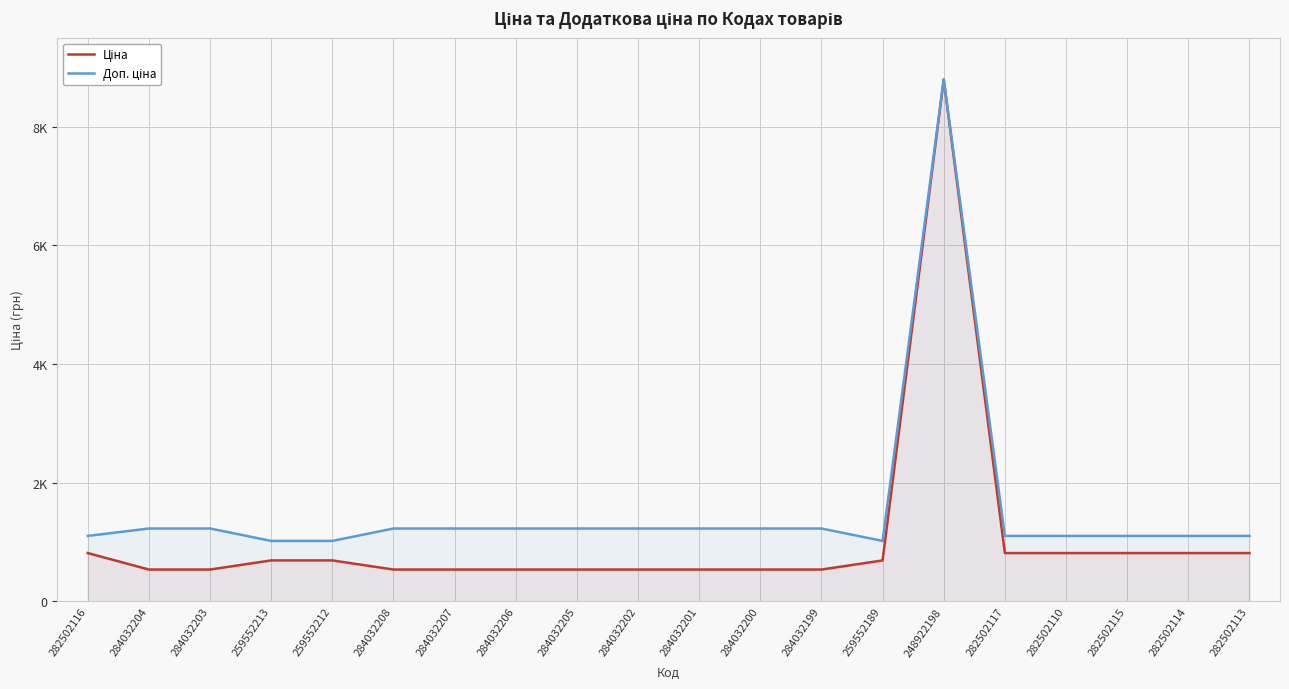

What are all the series names shown in the legend?

Ціна, Доп. ціна